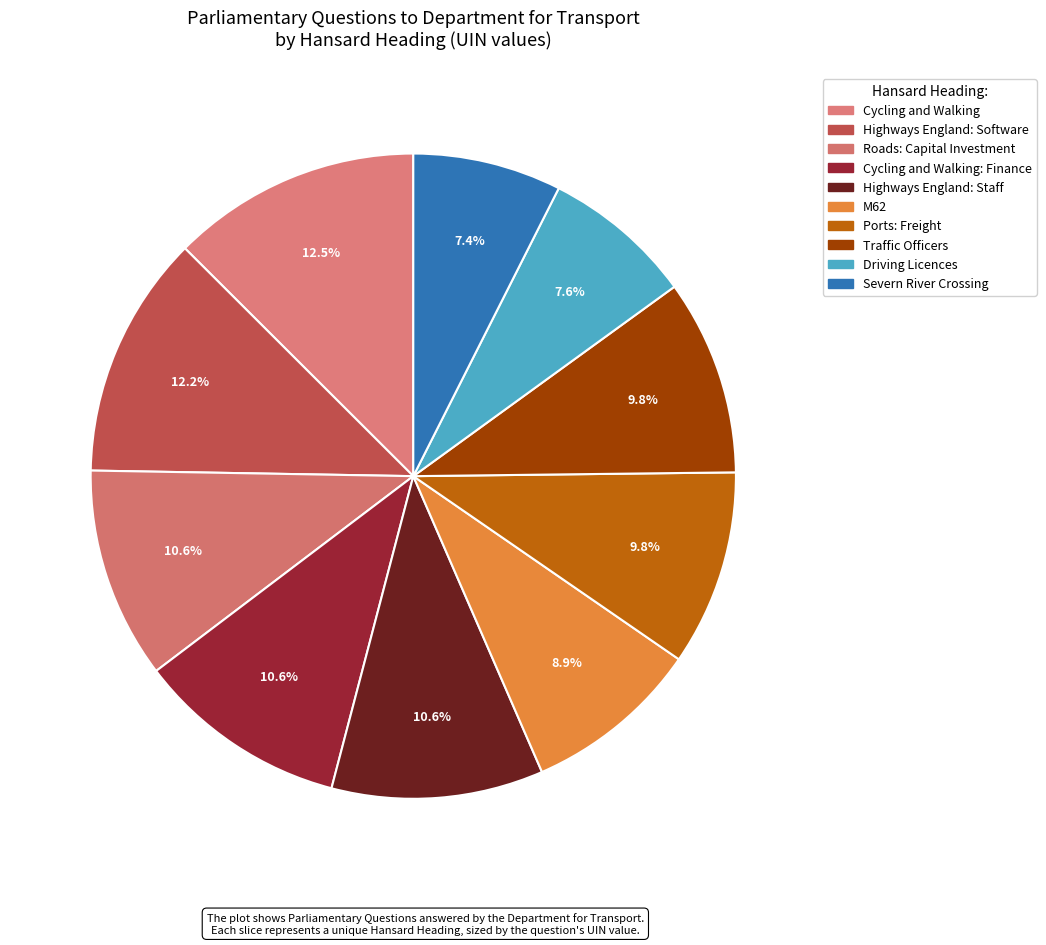

What is the change in value from Highways England: Software to Severn River Crossing?

-911